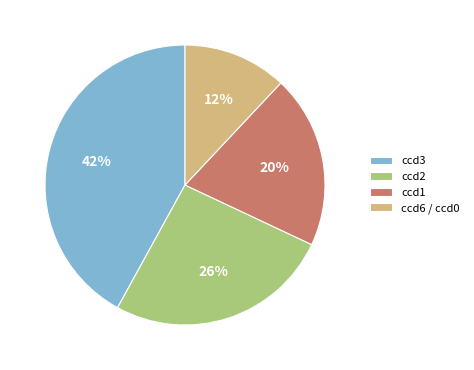

What is the smallest slice in the pie chart?

ccd6 / ccd0